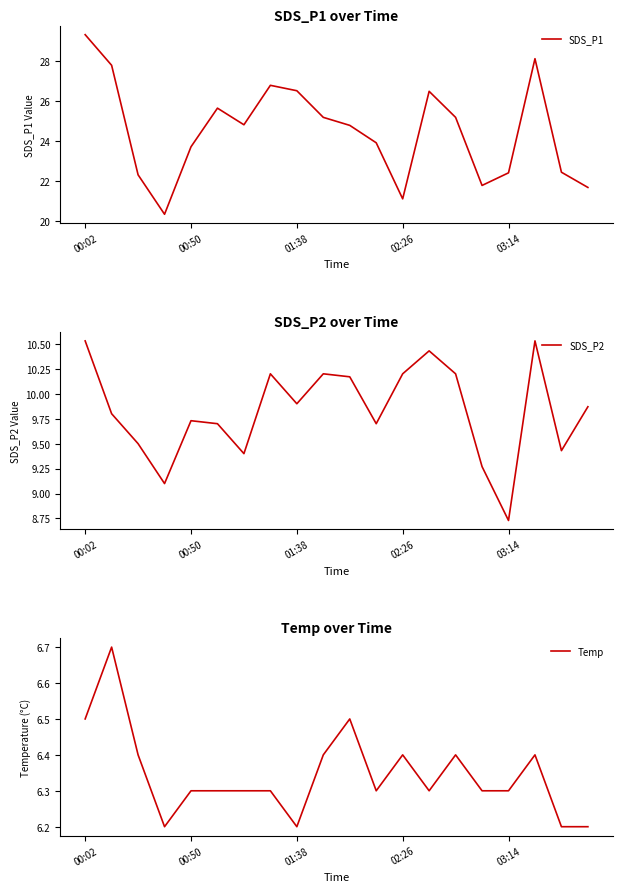

At which category is the sum across all series the highest?

00:02